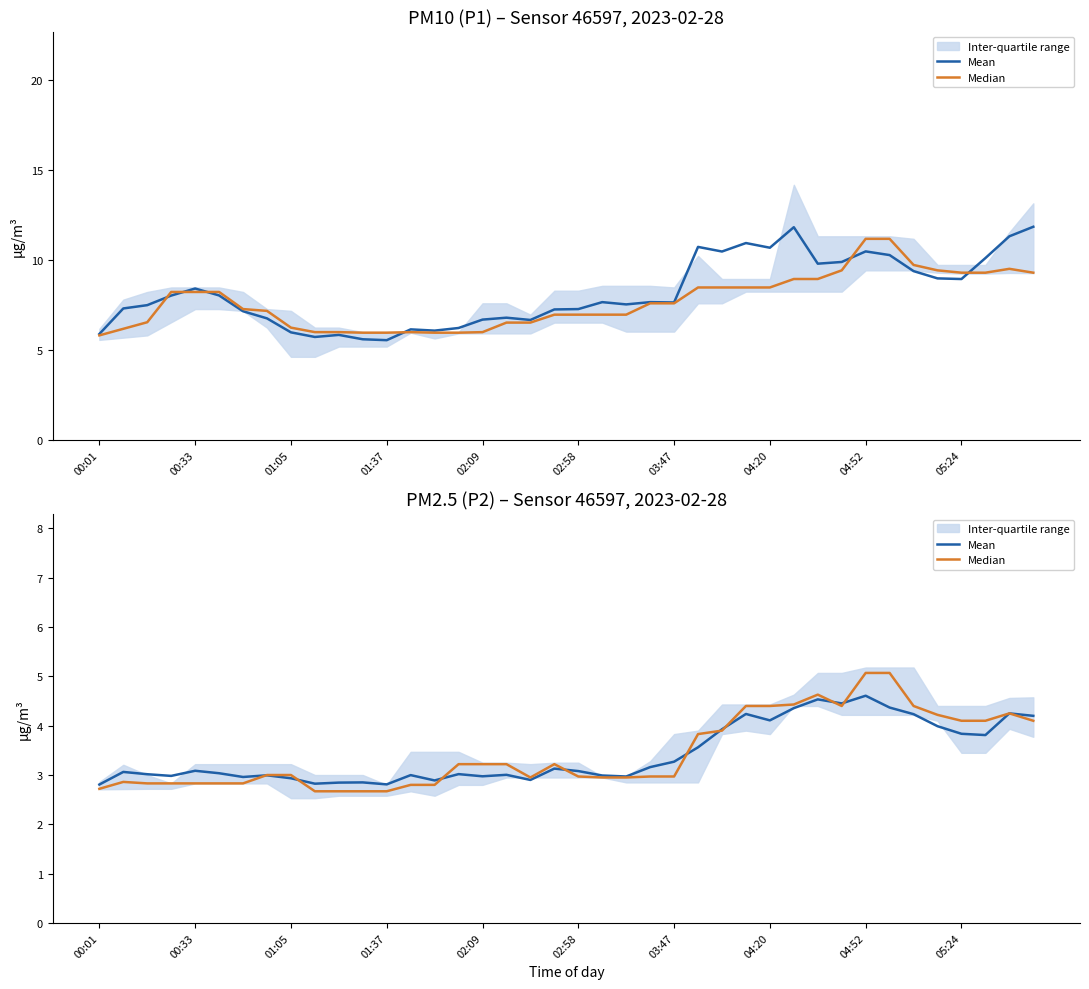

Does the chart display data point markers on the line(s)?

No